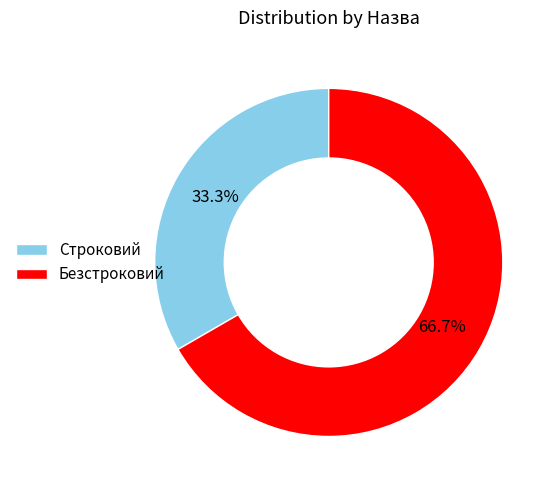

What is the majority slice?

Безстроковий